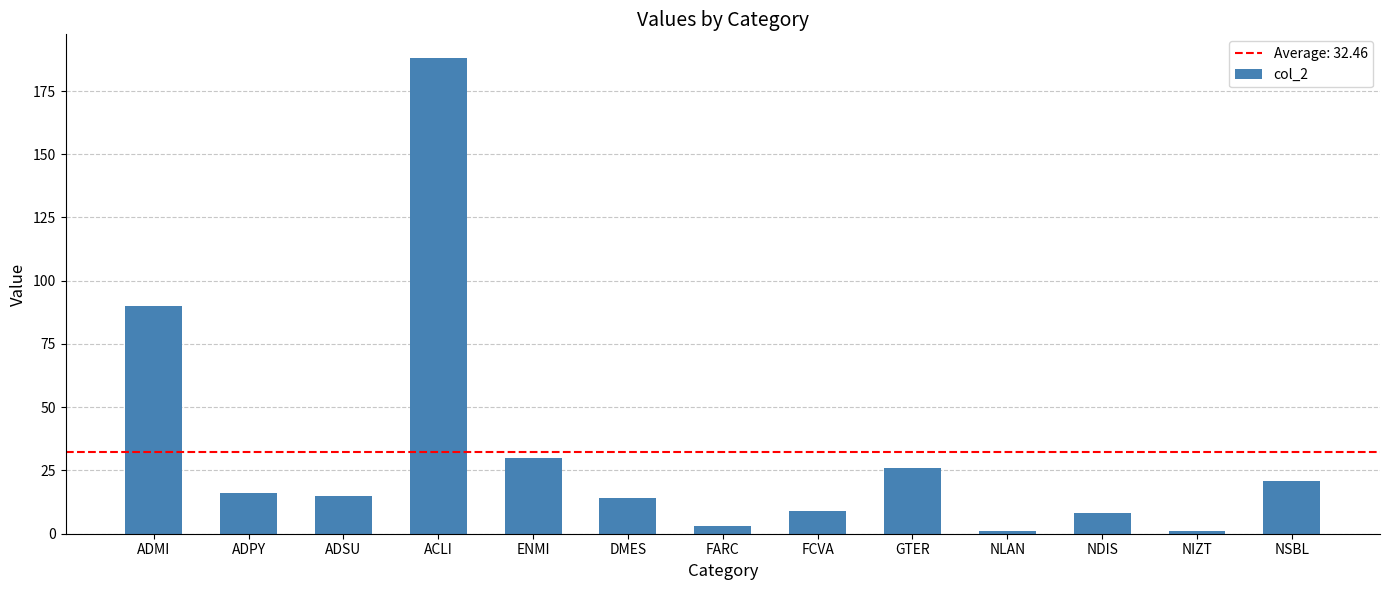

Are the bars grouped side by side (vs. stacked)?

No